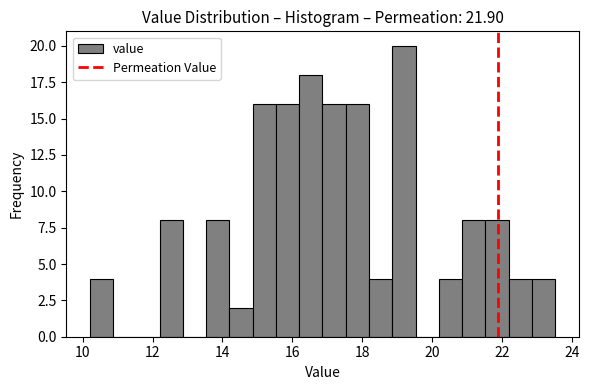

Around what value on the x-axis is the tallest bar? Give the approximate position of its centre, as read against the axis.

19.2